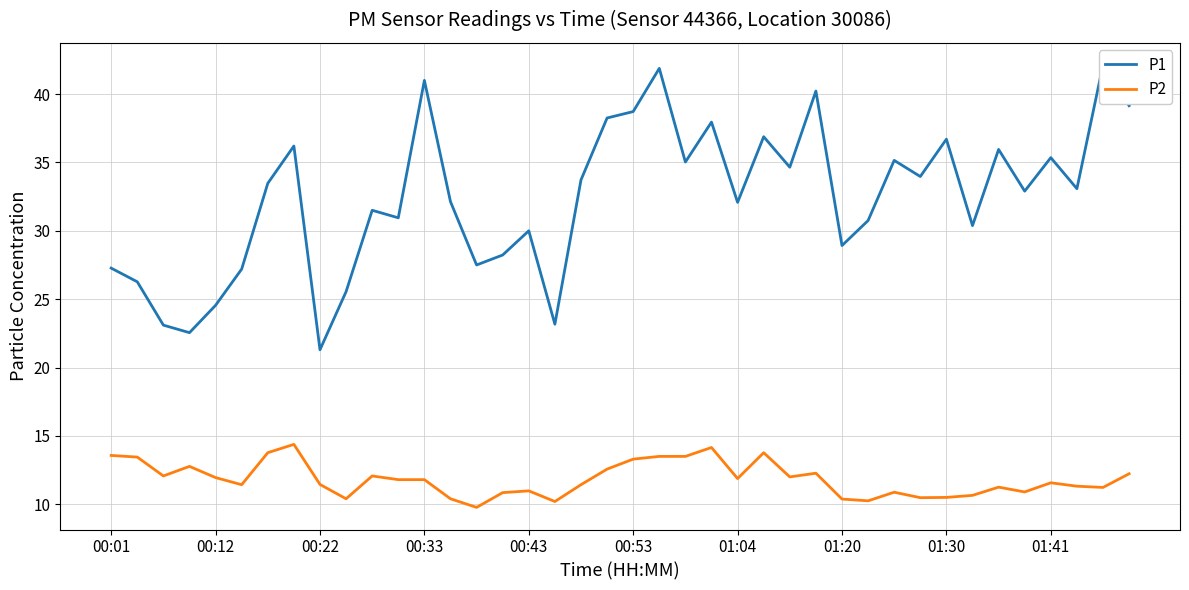

What is the lowest value of the P2 series?

9.8